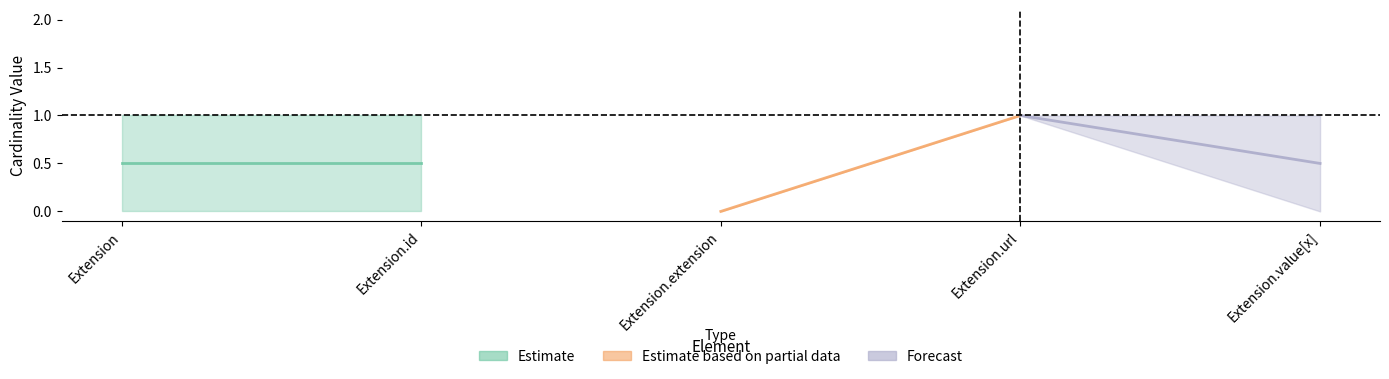

True or false: Max and Base Min intersect in this chart.

False